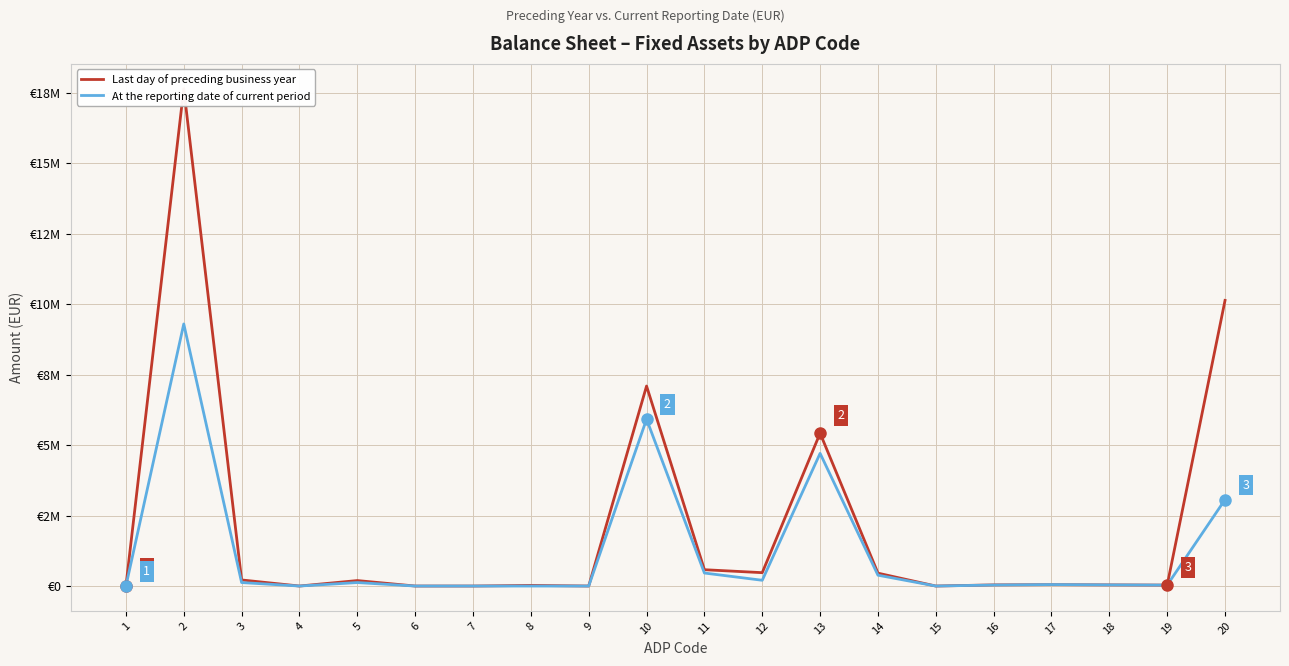

Reading left to right, what are all the values shown in this chart?

Last day of preceding business year: 1=0	2=17635341	3=215764	4=0	5=193987	6=0	7=0	8=21777	9=0	10=7092585	11=578941	12=474225	13=5420372	14=456801	15=0	16=40517	17=48457	18=40424	19=32848	20=10130101
At the reporting date of current period: 1=0	2=9293993	3=123844	4=0	5=123844	6=0	7=0	8=0	9=0	10=5916727	11=461441	12=204312	13=4704836	14=384851	15=0	16=35719	17=52296	18=40424	19=32848	20=3065454